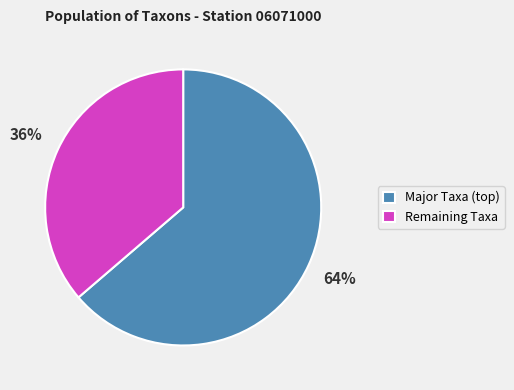

To the nearest percent, what percentage of the pie is Remaining Taxa?

36%